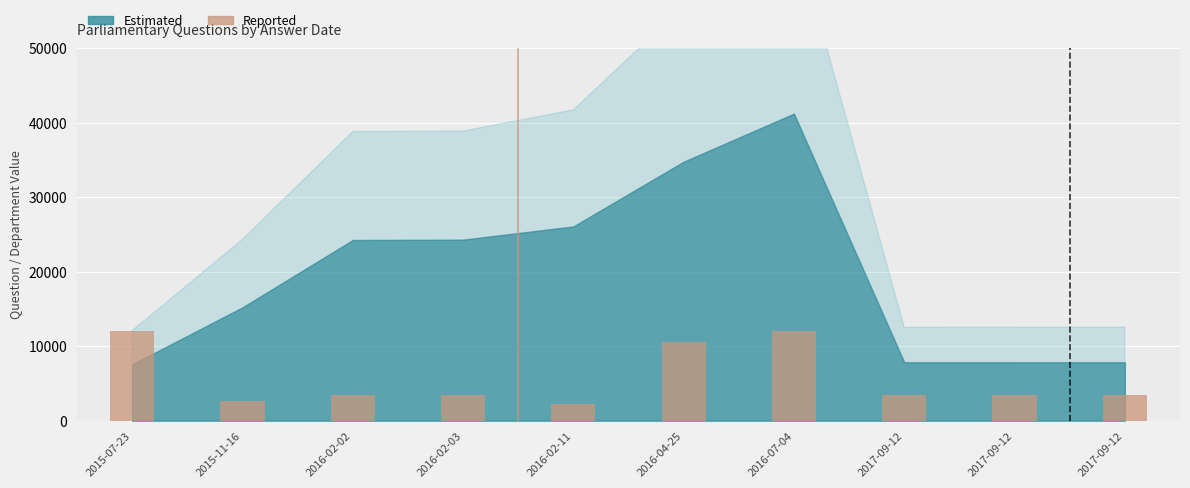

Reading left to right, extract all data points from this chart.

2015-07-23=12000	2015-11-16=2600	2016-02-02=3400	2016-02-03=3400	2016-02-11=2200	2016-04-25=10600	2016-07-04=12000	2017-09-12=3400	2017-09-12=3400	2017-09-12=3400